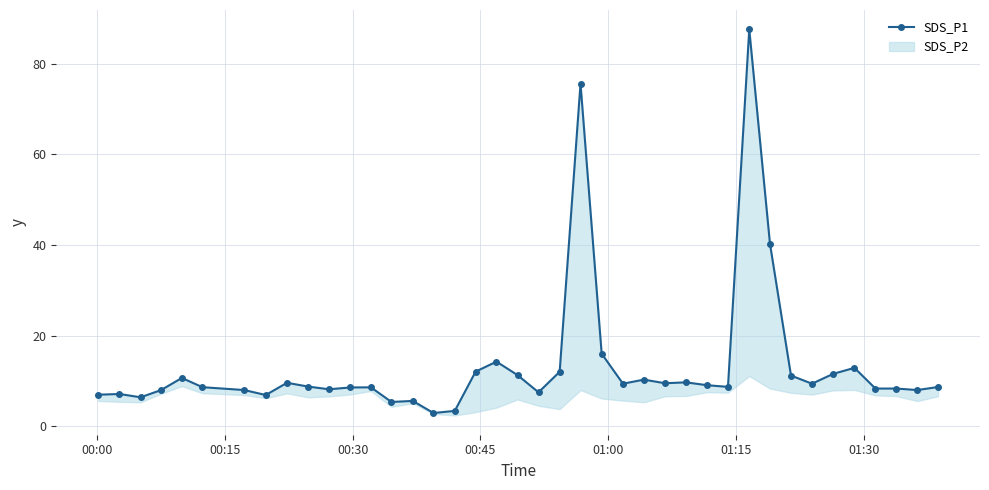

How many categories are shown in the chart?

40